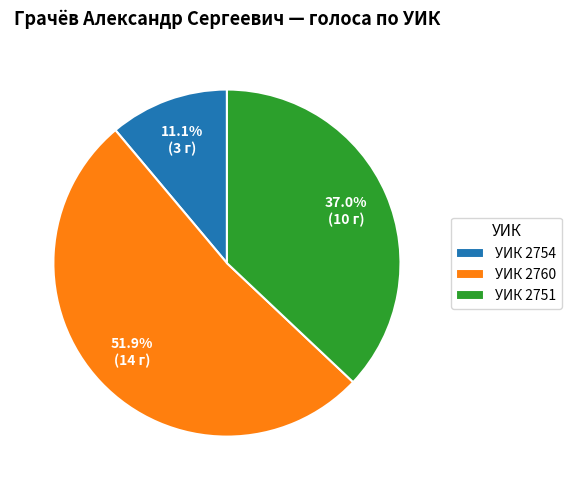

Do УИК 2751 and УИК 2754 together represent more than half of the pie?

No